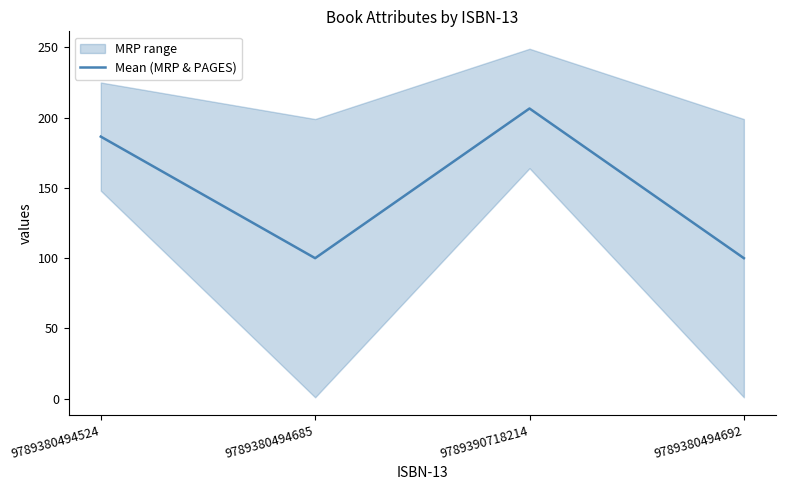

True or false: the data has more than 2 interior local peaks.

False